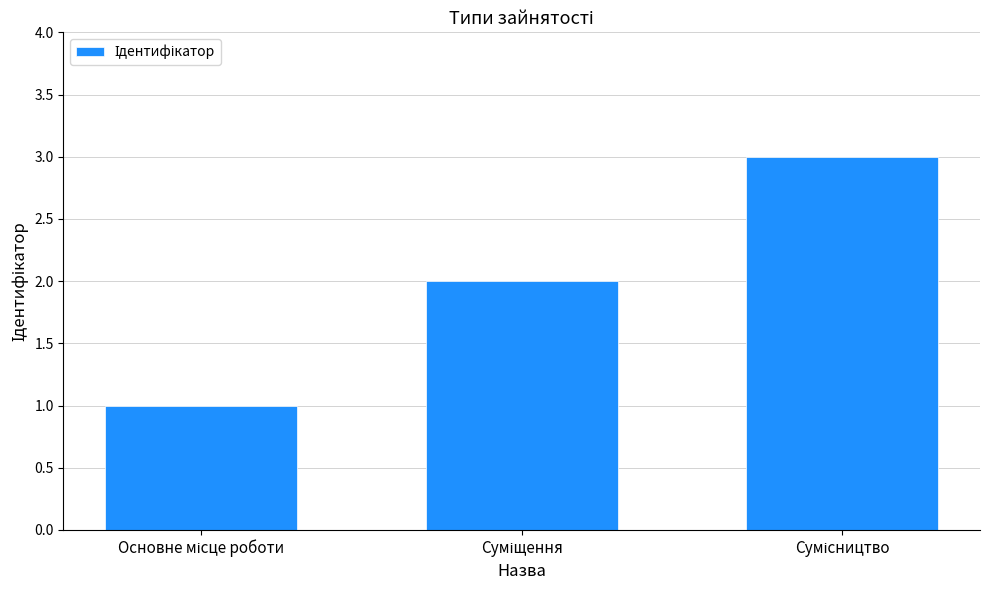

What is the greatest value displayed?

3